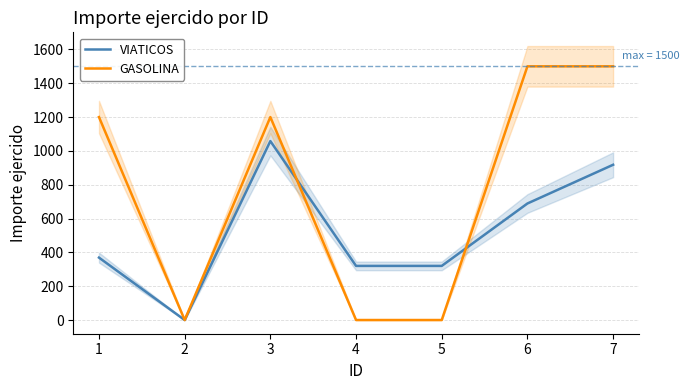

At which label does VIATICOS first exceed 369?

3